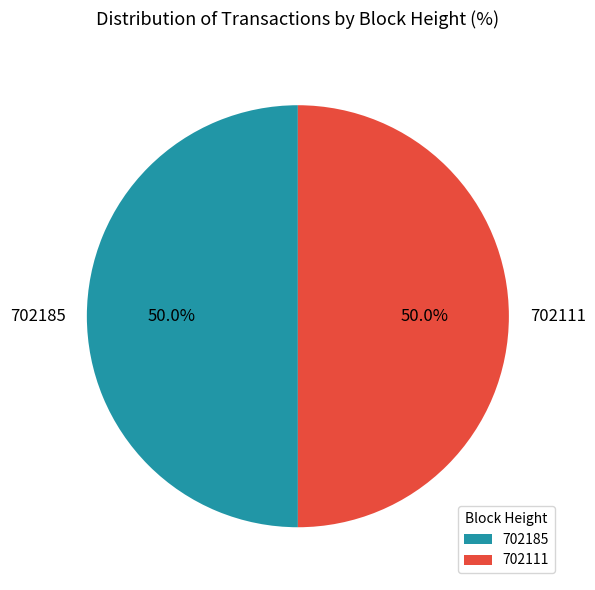

How much of the chart is everything except 702111?

50.0%